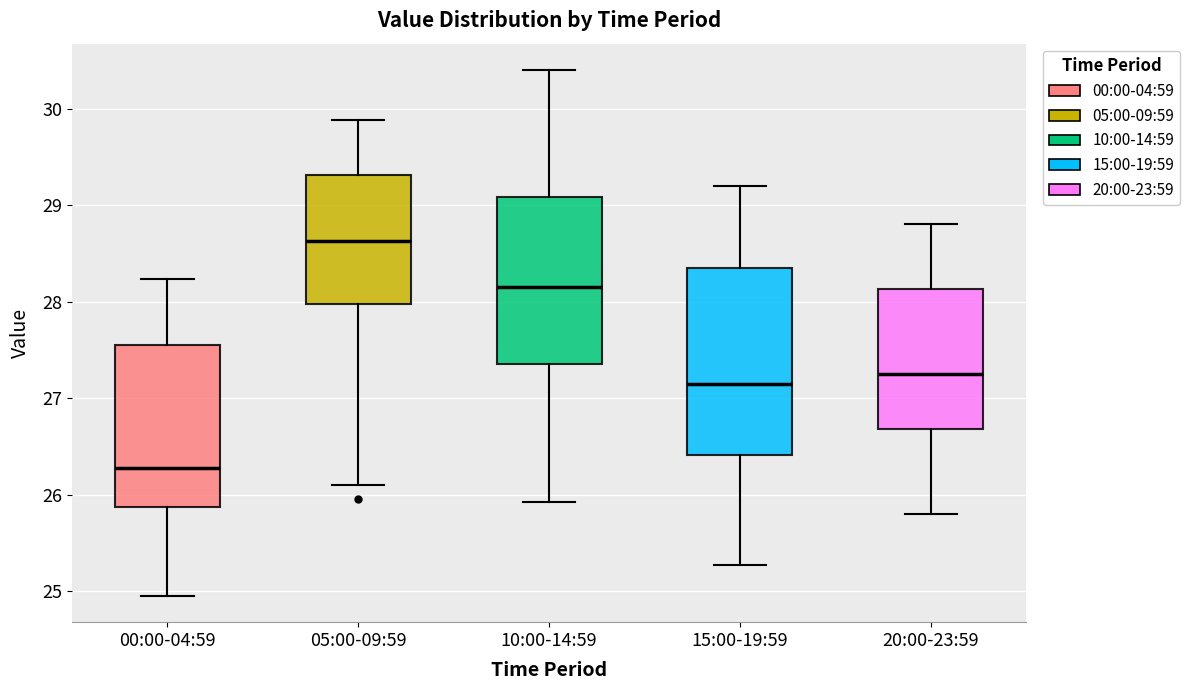

Reading left to right, transcribe this box plot: for each box, give where its median line is, the range the box spans, and where its two whiskers end, as read against the y-axis. The values are not printed on the chart, so give them approximately, as read against the axis.

00:00-04:59: median 26.3, box 25.9 to 27.6, whiskers 25.0 to 28.2
05:00-09:59: median 28.6, box 28.0 to 29.3, whiskers 26.1 to 29.9
10:00-14:59: median 28.2, box 27.4 to 29.1, whiskers 25.9 to 30.4
15:00-19:59: median 27.2, box 26.4 to 28.4, whiskers 25.3 to 29.2
20:00-23:59: median 27.3, box 26.7 to 28.1, whiskers 25.8 to 28.8